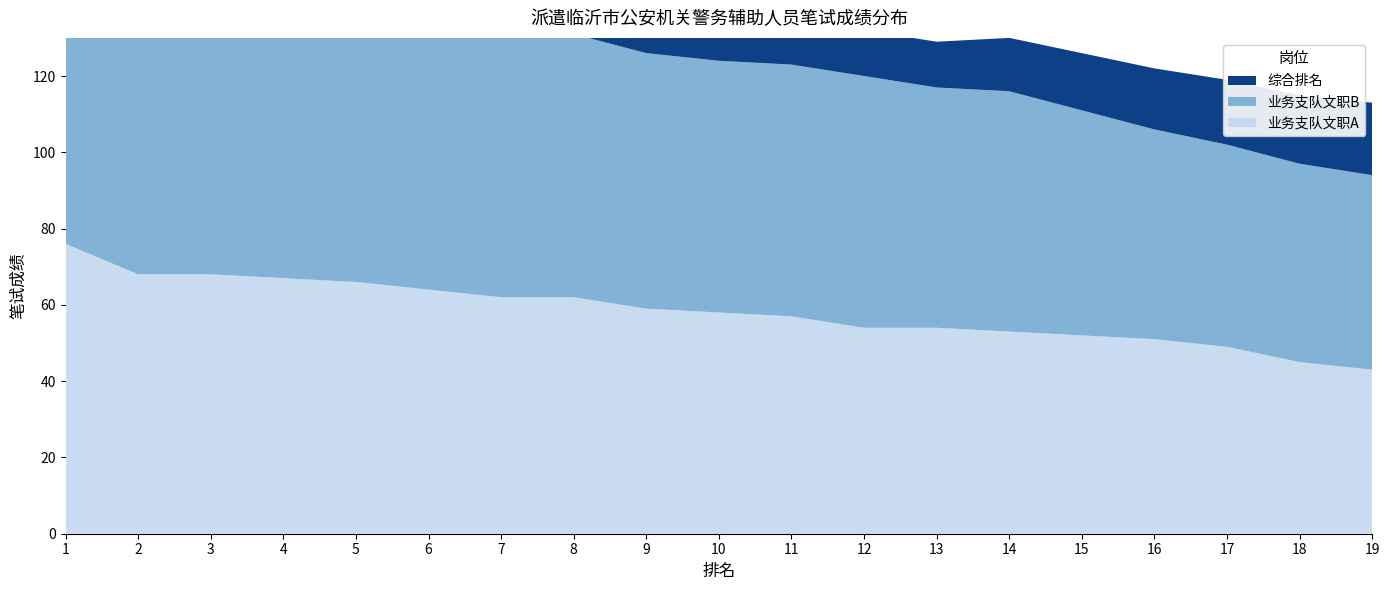

Reading left to right, extract all data points from this chart.

业务支队文职A: 1=76	2=68	3=68	4=67	5=66	6=64	7=62	8=62	9=59	10=58	11=57	12=54	13=54	14=53	15=52	16=51	17=49	18=45	19=43
业务支队文职B: 1=89	2=83	3=79	4=76	5=74	6=73	7=73	8=69	9=67	10=66	11=66	12=66	13=63	14=63	15=59	16=55	17=53	18=52	19=51
综合排名: 1=1	2=2	3=2	4=4	5=5	6=6	7=7	8=7	9=9	10=10	11=11	12=12	13=12	14=14	15=15	16=16	17=17	18=18	19=19